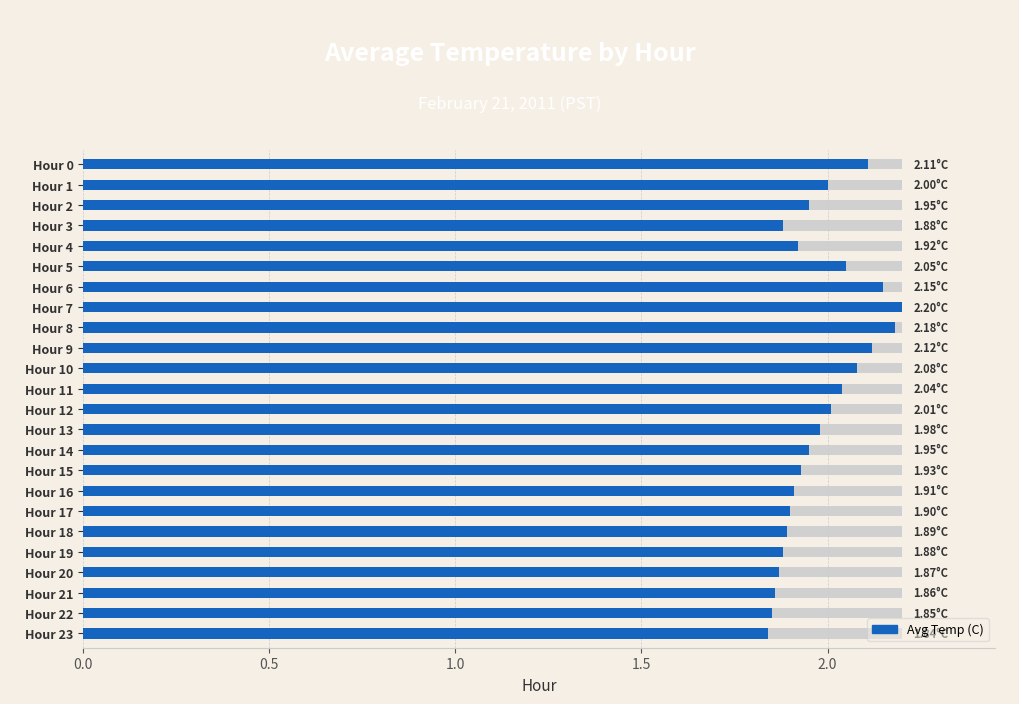

How many categories are shown in the chart?

24